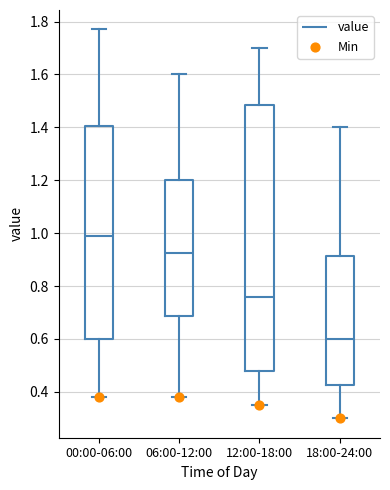

Reading left to right, transcribe this box plot: for each box, give where its median line is, the range the box spans, and where its two whiskers end, as read against the y-axis. The values are not printed on the chart, so give them approximately, as read against the axis.

00:00-06:00: median 1.00, box 0.60 to 1.40, whiskers 0.38 to 1.78
06:00-12:00: median 0.92, box 0.68 to 1.20, whiskers 0.38 to 1.60
12:00-18:00: median 0.76, box 0.48 to 1.48, whiskers 0.36 to 1.70
18:00-24:00: median 0.60, box 0.42 to 0.92, whiskers 0.30 to 1.40